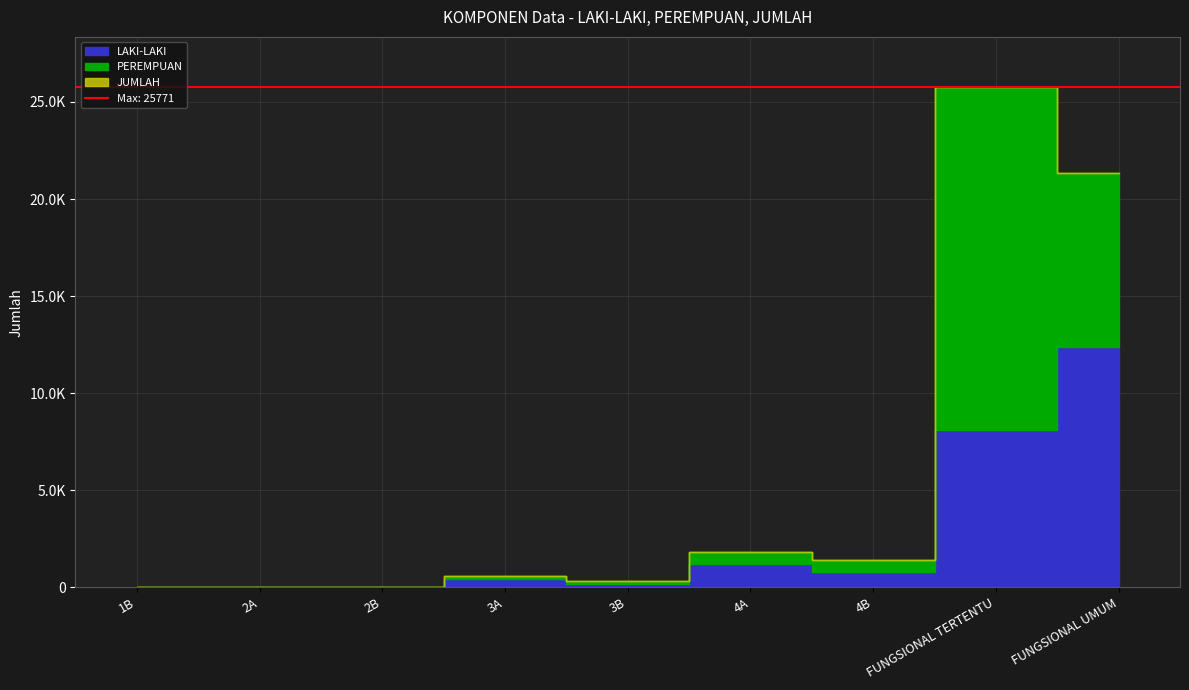

At which label does PEREMPUAN first exceed 159?

4A